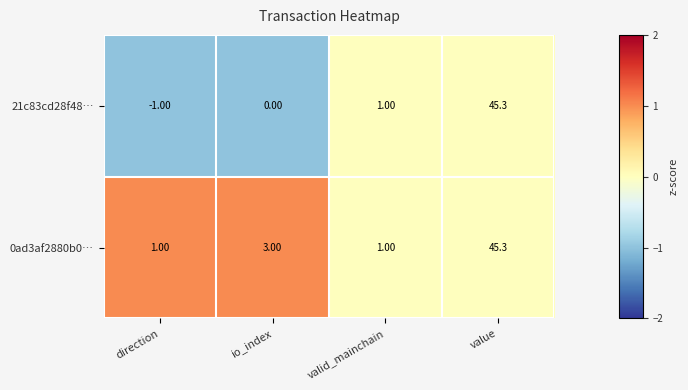

At which category does the chart reach its minimum across all series?

direction